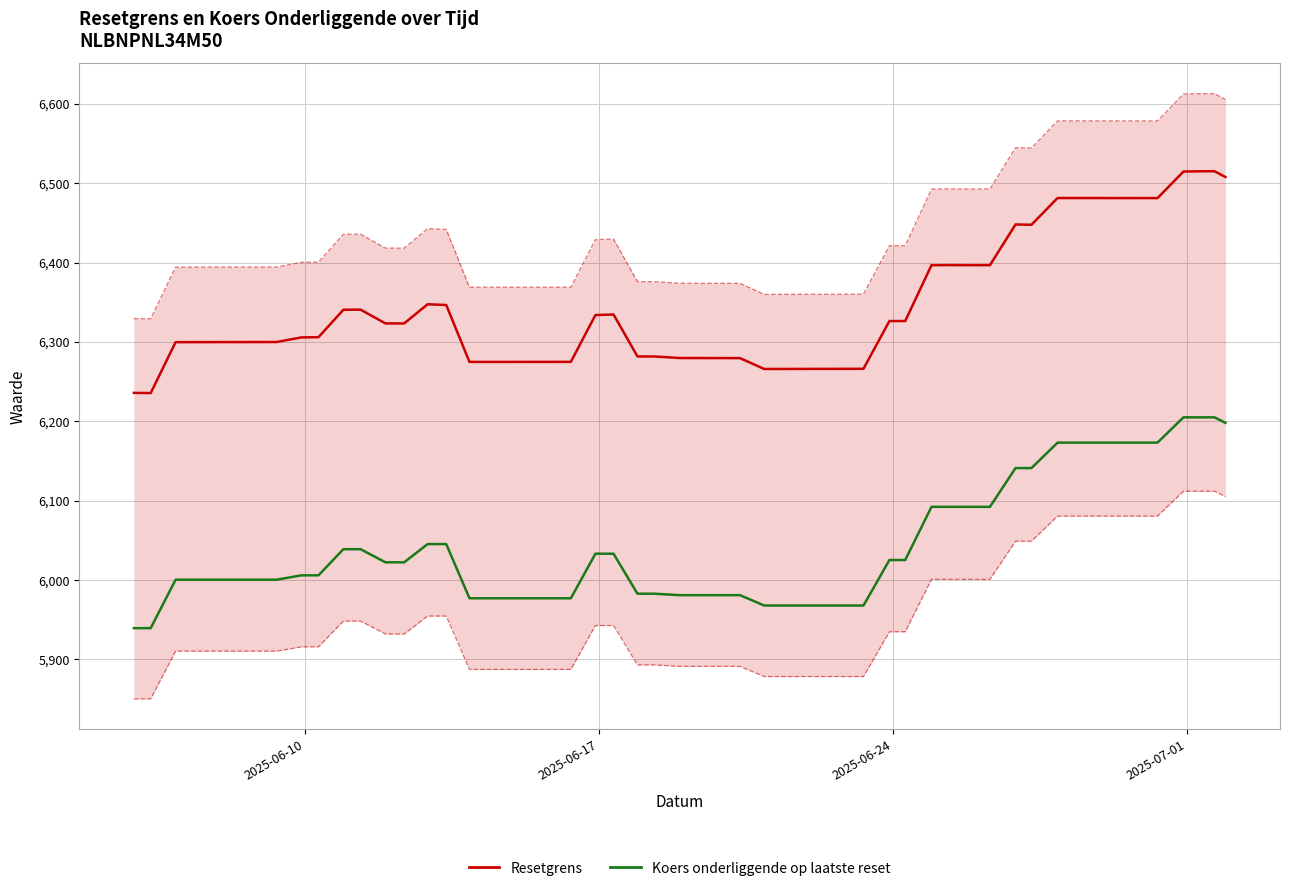

True or false: Resetgrens and Koers onderliggende op laatste reset intersect in this chart.

False